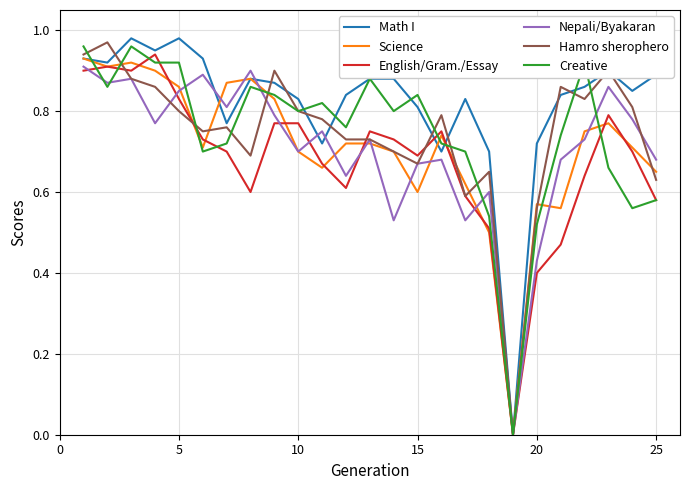

Which series has the largest total across all categories?

Math I